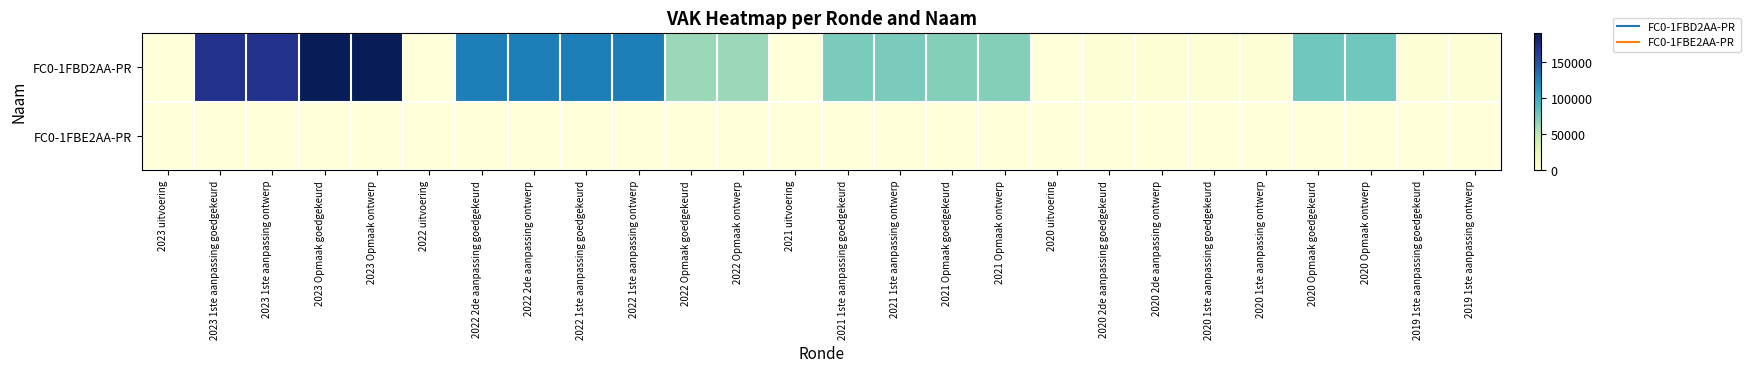

Reading right to left, list all the values displayed in this chart.

FC0-1FBD2AA-PR: 2019 1ste aanpassing ontwerp=2308	2019 1ste aanpassing goedgekeurd=2308	2020 Opmaak ontwerp=77333	2020 Opmaak goedgekeurd=77333	2020 1ste aanpassing ontwerp=2754	2020 1ste aanpassing goedgekeurd=2754	2020 2de aanpassing ontwerp=2754	2020 2de aanpassing goedgekeurd=2754	2020 uitvoering=0	2021 Opmaak ontwerp=69937	2021 Opmaak goedgekeurd=69937	2021 1ste aanpassing ontwerp=73277	2021 1ste aanpassing goedgekeurd=73277	2021 uitvoering=0	2022 Opmaak ontwerp=62000	2022 Opmaak goedgekeurd=62000	2022 1ste aanpassing ontwerp=127909	2022 1ste aanpassing goedgekeurd=127909	2022 2de aanpassing ontwerp=127909	2022 2de aanpassing goedgekeurd=127909	2022 uitvoering=0	2023 Opmaak ontwerp=191059	2023 Opmaak goedgekeurd=191059	2023 1ste aanpassing ontwerp=169825	2023 1ste aanpassing goedgekeurd=169825	2023 uitvoering=0
FC0-1FBE2AA-PR: 2019 1ste aanpassing ontwerp=0	2019 1ste aanpassing goedgekeurd=0	2020 Opmaak ontwerp=0	2020 Opmaak goedgekeurd=0	2020 1ste aanpassing ontwerp=0	2020 1ste aanpassing goedgekeurd=0	2020 2de aanpassing ontwerp=0	2020 2de aanpassing goedgekeurd=0	2020 uitvoering=0	2021 Opmaak ontwerp=0	2021 Opmaak goedgekeurd=0	2021 1ste aanpassing ontwerp=0	2021 1ste aanpassing goedgekeurd=0	2021 uitvoering=0	2022 Opmaak ontwerp=0	2022 Opmaak goedgekeurd=0	2022 1ste aanpassing ontwerp=0	2022 1ste aanpassing goedgekeurd=0	2022 2de aanpassing ontwerp=0	2022 2de aanpassing goedgekeurd=0	2022 uitvoering=0	2023 Opmaak ontwerp=0	2023 Opmaak goedgekeurd=0	2023 1ste aanpassing ontwerp=0	2023 1ste aanpassing goedgekeurd=0	2023 uitvoering=0